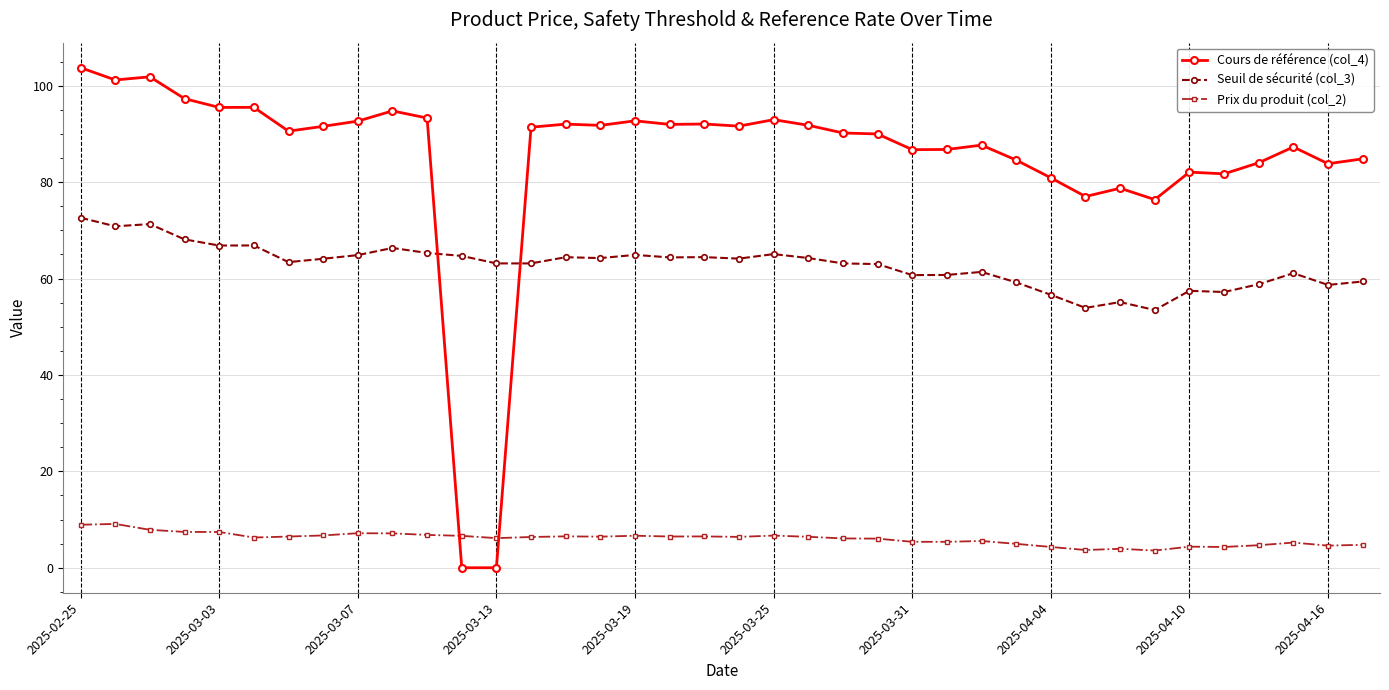

Rank the series by their average value, from highest to lowest.

Cours de référence (col_4), Seuil de sécurité (col_3), Prix du produit (col_2)